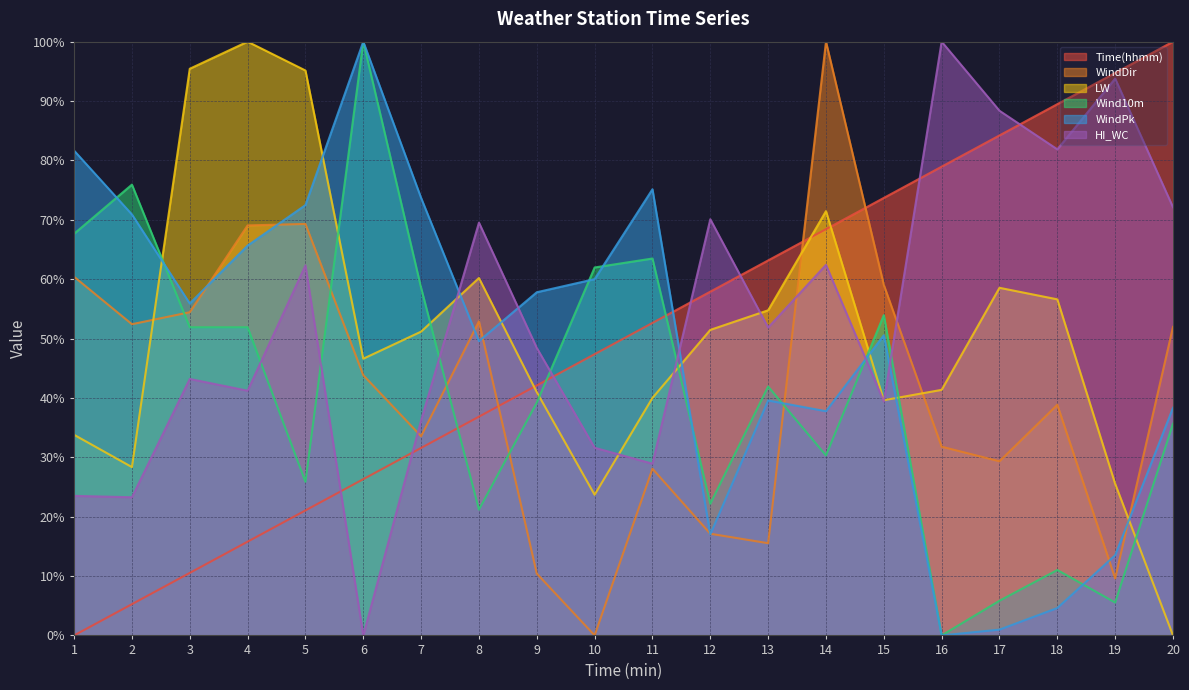

Reading left to right, what are all the values shown in this chart?

Time(hhmm): 1=0.0	2=5.3	3=10.5	4=15.8	5=21.1	6=26.3	7=31.6	8=36.8	9=42.1	10=47.4	11=52.6	12=57.9	13=63.2	14=68.4	15=73.7	16=78.9	17=84.2	18=89.5	19=94.7	20=100.0
WindDir: 1=60.4	2=52.4	3=54.4	4=69.1	5=69.3	6=43.8	7=33.5	8=52.9	9=10.4	10=0.0	11=28.1	12=17.1	13=15.5	14=100.0	15=59.0	16=31.8	17=29.3	18=38.8	19=9.6	20=52.0
LW: 1=33.8	2=28.3	3=95.4	4=100.0	5=95.1	6=46.6	7=51.2	8=60.2	9=41.0	10=23.7	11=40.0	12=51.5	13=54.8	14=71.5	15=39.6	16=41.4	17=58.5	18=56.6	19=25.5	20=0.0
Wind10m: 1=67.6	2=75.9	3=51.9	4=51.9	5=25.9	6=100.0	7=58.5	8=21.2	9=39.2	10=62.0	11=63.5	12=22.2	13=41.9	14=30.3	15=53.9	16=0.0	17=5.8	18=11.0	19=5.5	20=35.7
WindPk: 1=81.7	2=70.9	3=55.9	4=65.7	5=72.5	6=100.0	7=73.7	8=49.6	9=57.8	10=60.0	11=75.1	12=17.0	13=39.6	14=37.8	15=50.5	16=0.0	17=1.0	18=4.6	19=13.5	20=38.3
HI_WC: 1=23.5	2=23.3	3=43.2	4=41.2	5=62.3	6=0.0	7=36.2	8=69.5	9=48.4	10=31.6	11=28.9	12=70.1	13=51.9	14=62.4	15=39.4	16=100.0	17=88.4	18=81.9	19=93.8	20=72.1